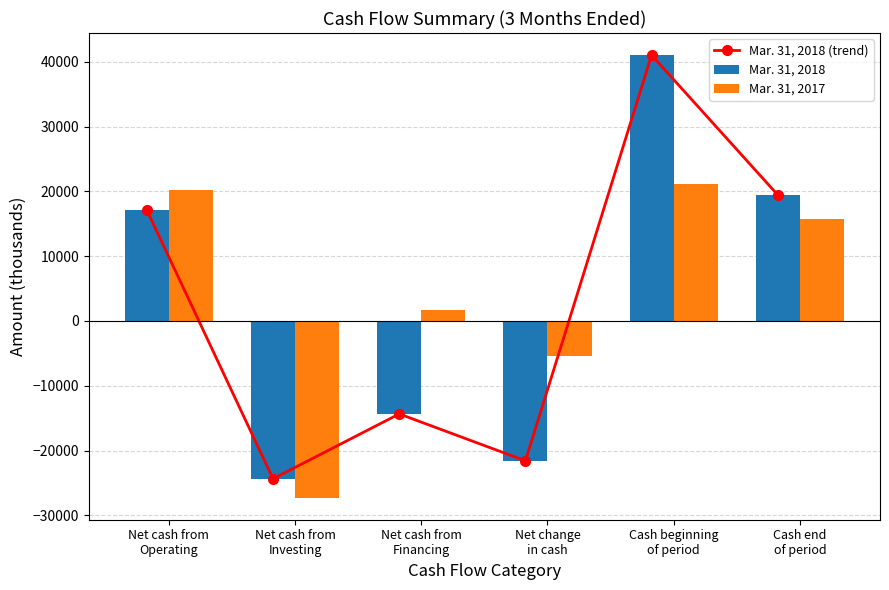

Where does the Mar. 31, 2018 series first go above 17102?

Cash beginning
of period